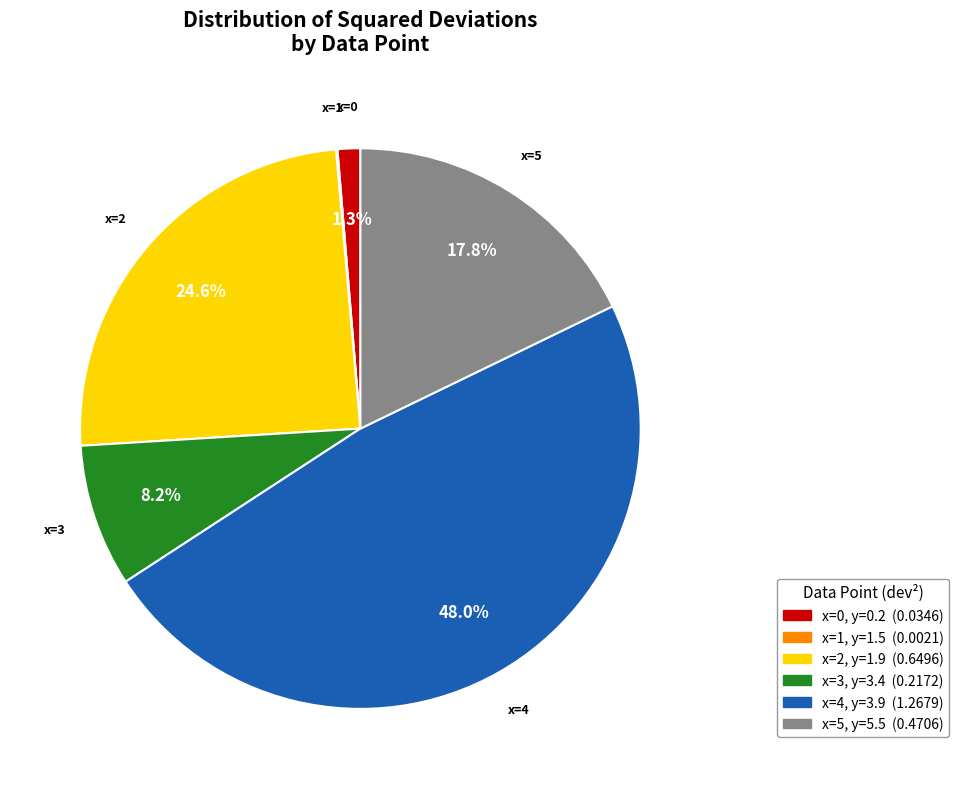

What percentage is NOT represented by x=5, y=5.5?

82.2%